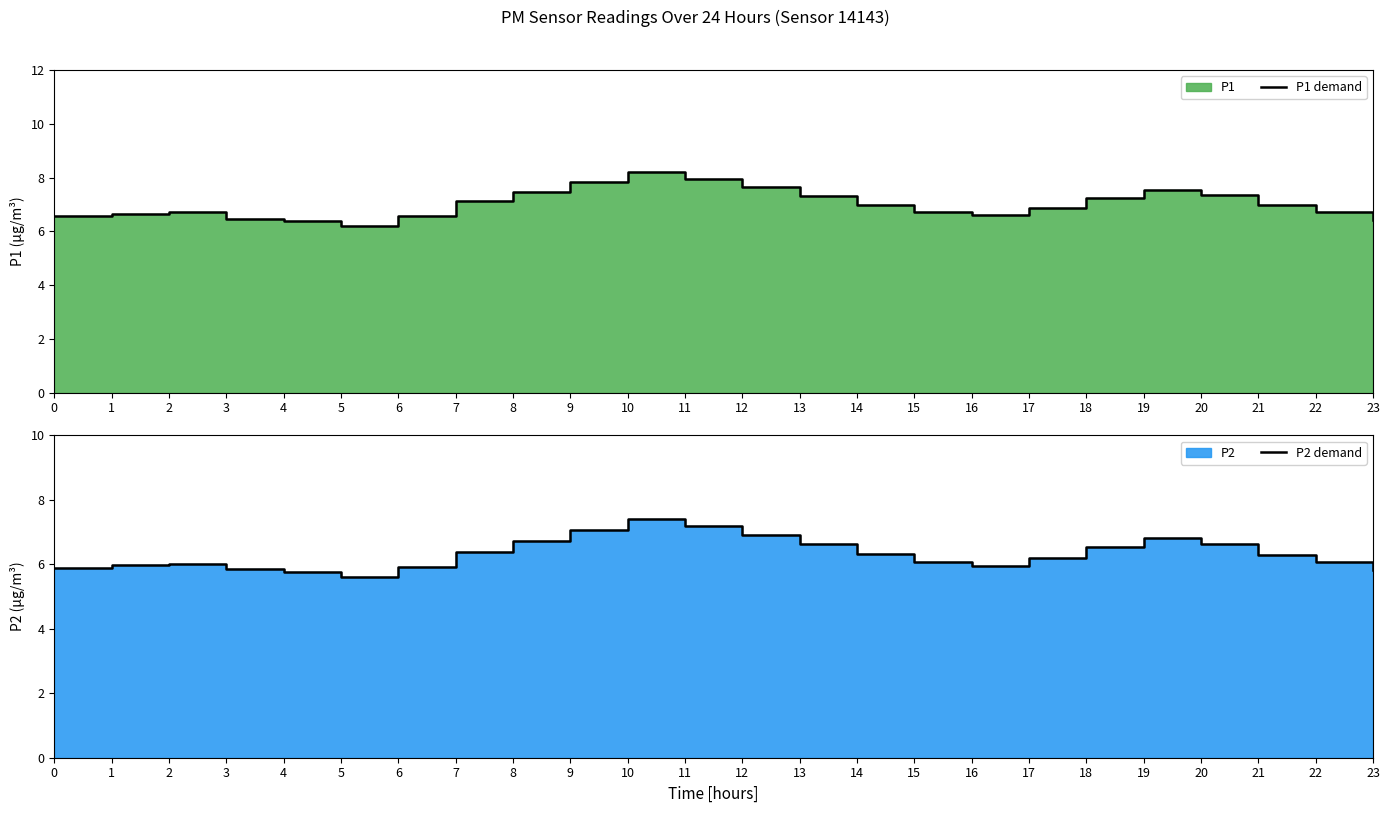

How many interior local valleys does the P1 demand series have?

2